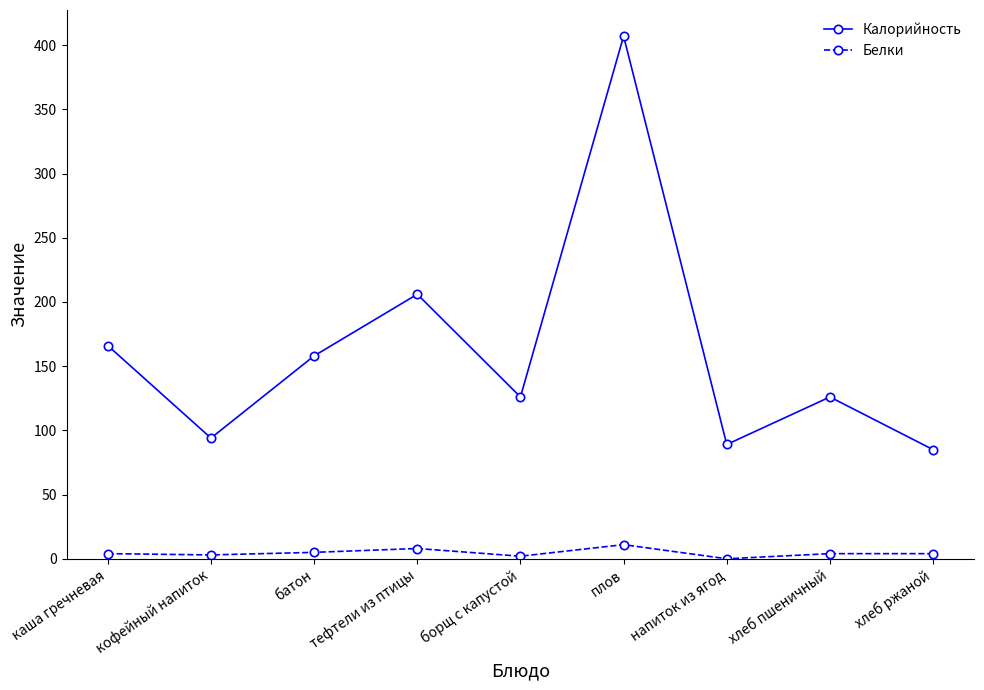

At which label is Калорийность closest to 246?

тефтели из птицы